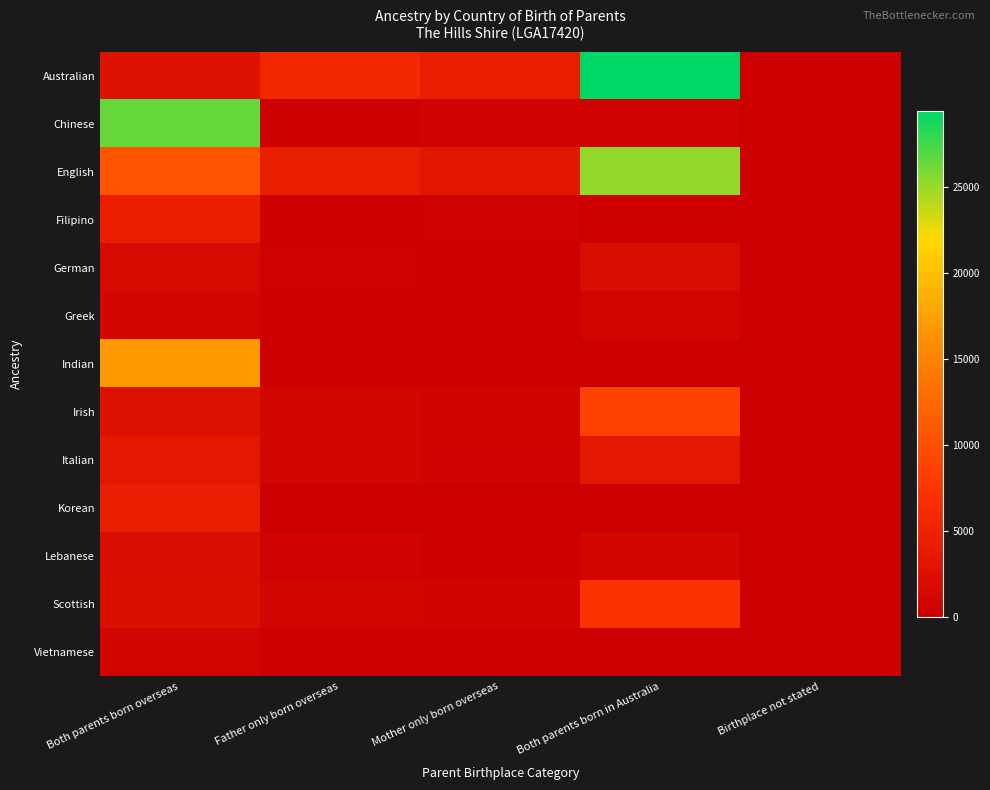

Reading right to left, extract all data points from this chart.

Australian: Birthplace not stated=170	Both parents born in Australia=29406	Mother only born overseas=4284	Father only born overseas=5686	Both parents born overseas=2733
Chinese: Birthplace not stated=155	Both parents born in Australia=535	Mother only born overseas=743	Father only born overseas=335	Both parents born overseas=26377
English: Birthplace not stated=199	Both parents born in Australia=25211	Mother only born overseas=3091	Father only born overseas=4218	Both parents born overseas=10681
Filipino: Birthplace not stated=3	Both parents born in Australia=139	Mother only born overseas=416	Father only born overseas=229	Both parents born overseas=4619
German: Birthplace not stated=19	Both parents born in Australia=2143	Mother only born overseas=272	Father only born overseas=378	Both parents born overseas=1603
Greek: Birthplace not stated=12	Both parents born in Australia=928	Mother only born overseas=163	Father only born overseas=296	Both parents born overseas=1077
Indian: Birthplace not stated=33	Both parents born in Australia=122	Mother only born overseas=219	Father only born overseas=272	Both parents born overseas=16780
Irish: Birthplace not stated=44	Both parents born in Australia=8762	Mother only born overseas=758	Father only born overseas=1078	Both parents born overseas=2615
Italian: Birthplace not stated=25	Both parents born in Australia=3504	Mother only born overseas=535	Father only born overseas=1128	Both parents born overseas=3553
Korean: Birthplace not stated=7	Both parents born in Australia=21	Mother only born overseas=122	Father only born overseas=34	Both parents born overseas=4408
Lebanese: Birthplace not stated=8	Both parents born in Australia=1135	Mother only born overseas=280	Father only born overseas=552	Both parents born overseas=2056
Scottish: Birthplace not stated=29	Both parents born in Australia=7112	Mother only born overseas=802	Father only born overseas=992	Both parents born overseas=2311
Vietnamese: Birthplace not stated=3	Both parents born in Australia=51	Mother only born overseas=77	Father only born overseas=58	Both parents born overseas=962